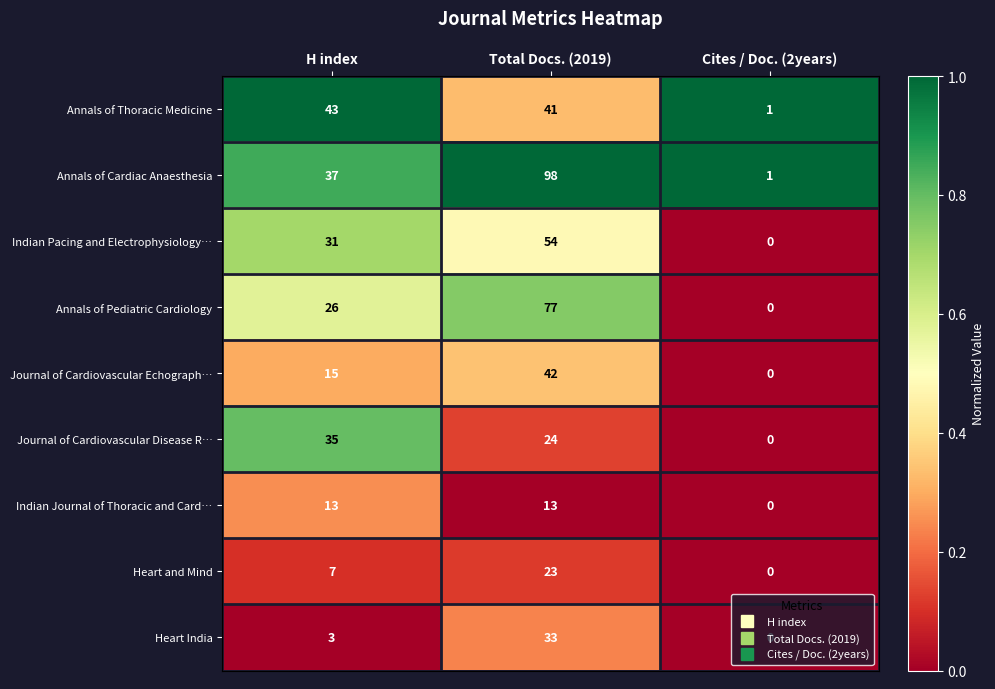

What is the sum of all Heart and Mind values?

30